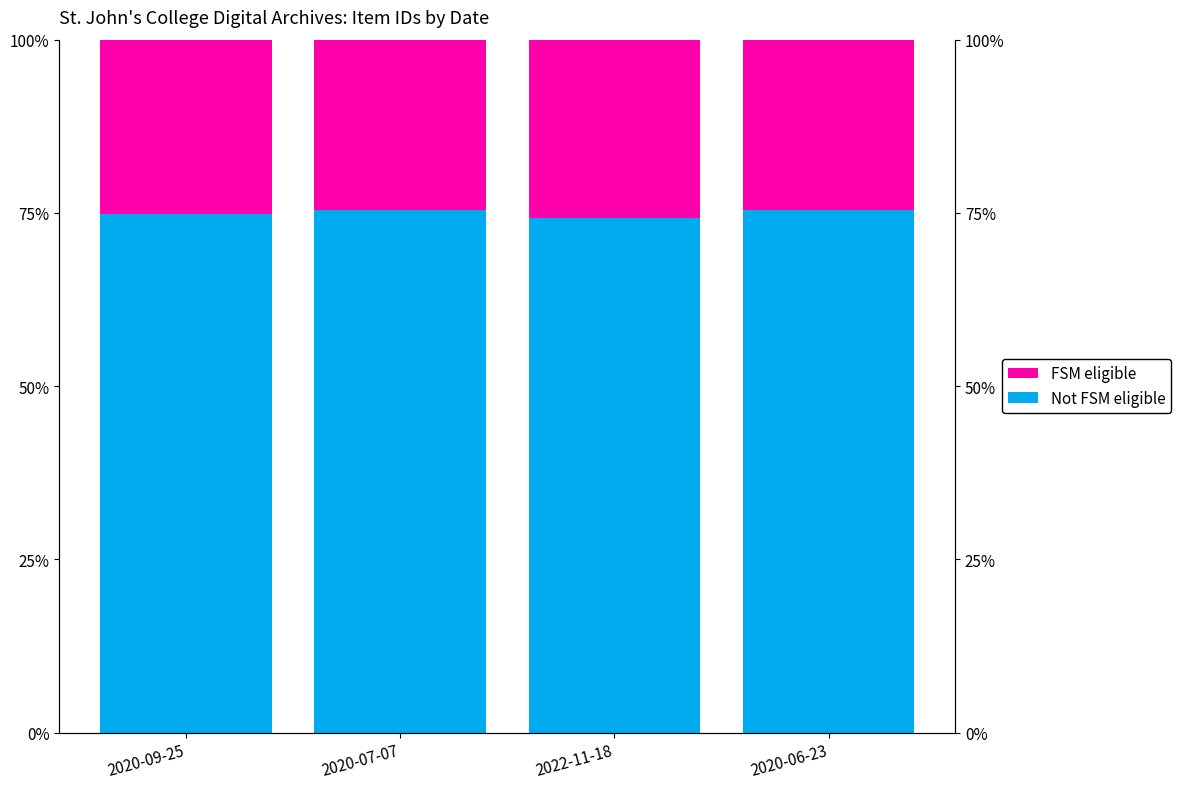

Reading left to right, list all the values displayed in this chart.

Not FSM eligible: 2020-09-25=74.9	2020-07-07=75.4	2022-11-18=74.2	2020-06-23=75.4
FSM eligible: 2020-09-25=25.1	2020-07-07=24.6	2022-11-18=25.8	2020-06-23=24.6